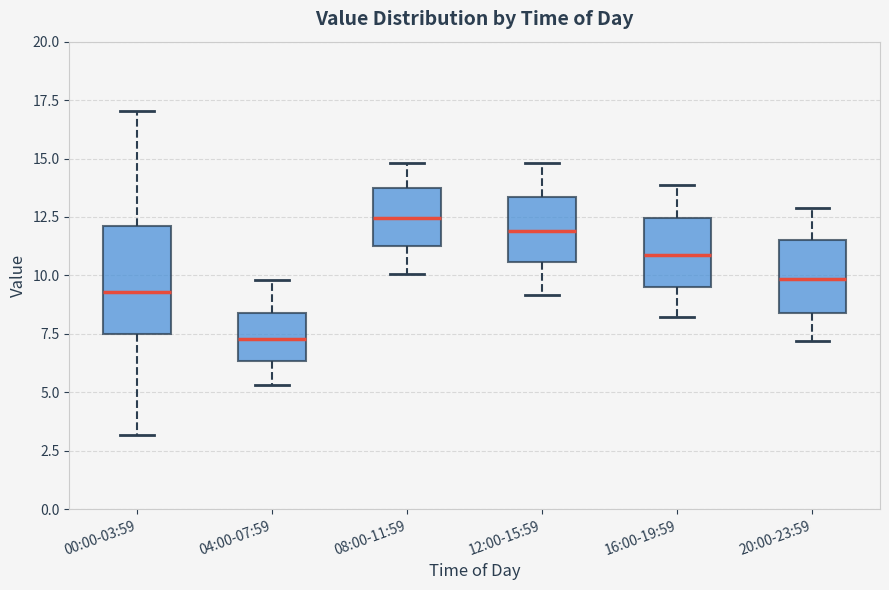

Reading left to right, transcribe this box plot: for each box, give where its median line is, the range the box spans, and where its two whiskers end, as read against the y-axis. The values are not printed on the chart, so give them approximately, as read against the axis.

00:00-03:59: median 9.5, box 7.5 to 12.0, whiskers 3.0 to 17.0
04:00-07:59: median 7.5, box 6.5 to 8.5, whiskers 5.5 to 10.0
08:00-11:59: median 12.5, box 11.0 to 13.5, whiskers 10.0 to 15.0
12:00-15:59: median 12.0, box 10.5 to 13.5, whiskers 9.0 to 15.0
16:00-19:59: median 11.0, box 9.5 to 12.5, whiskers 8.0 to 14.0
20:00-23:59: median 10.0, box 8.5 to 11.5, whiskers 7.0 to 13.0